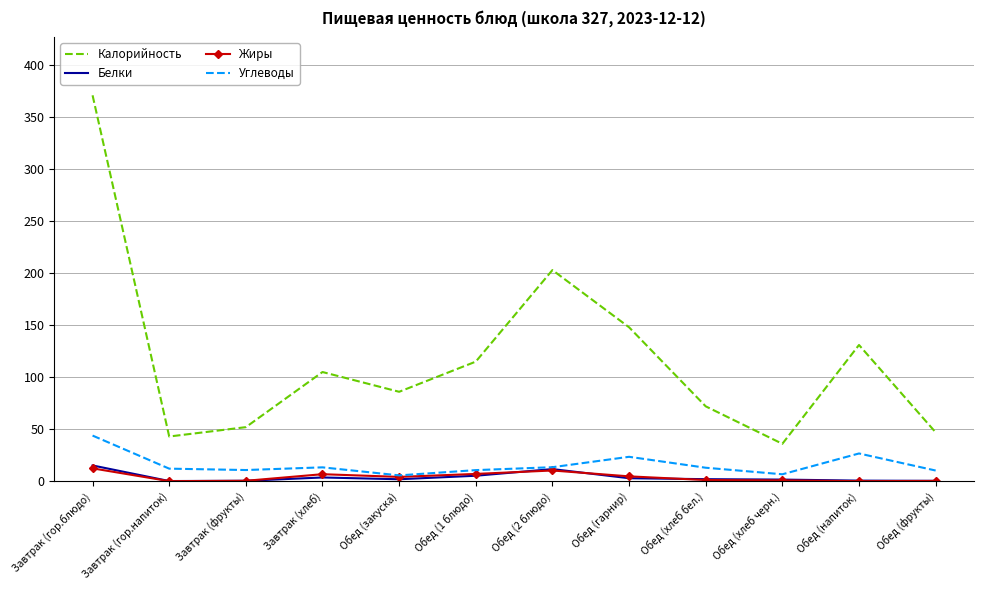

True or false: Жиры and Калорийность intersect in this chart.

False